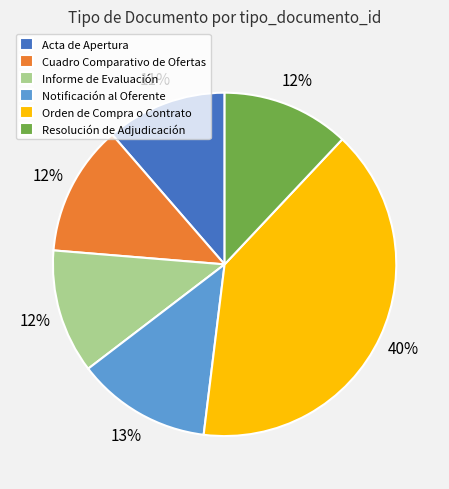

Is the sum of Informe de Evaluación and Notificación al Oferente greater than half?

No